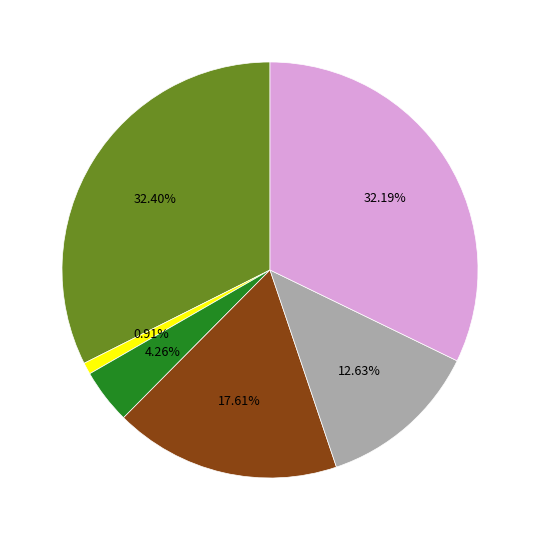

How many slices are in this pie chart?

6